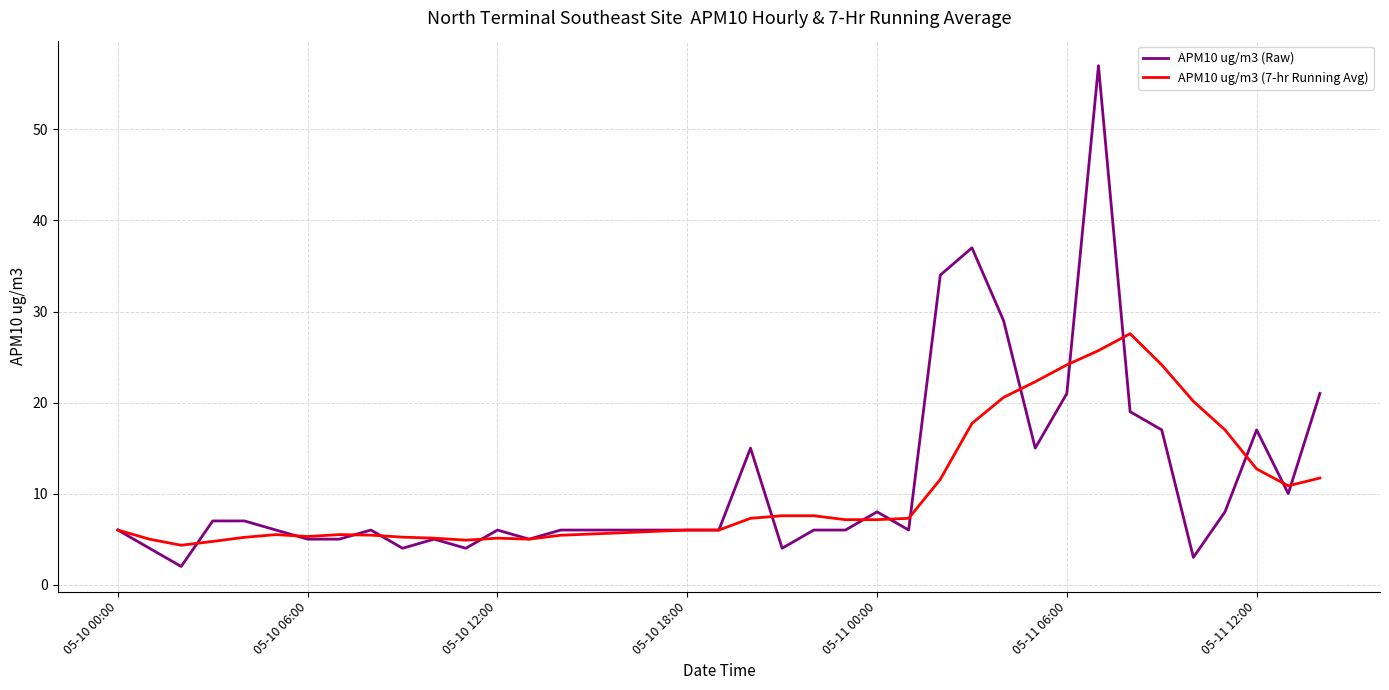

What is the difference between the maximum and second lowest values in the APM10 ug/m3 (Raw) series?

54.0